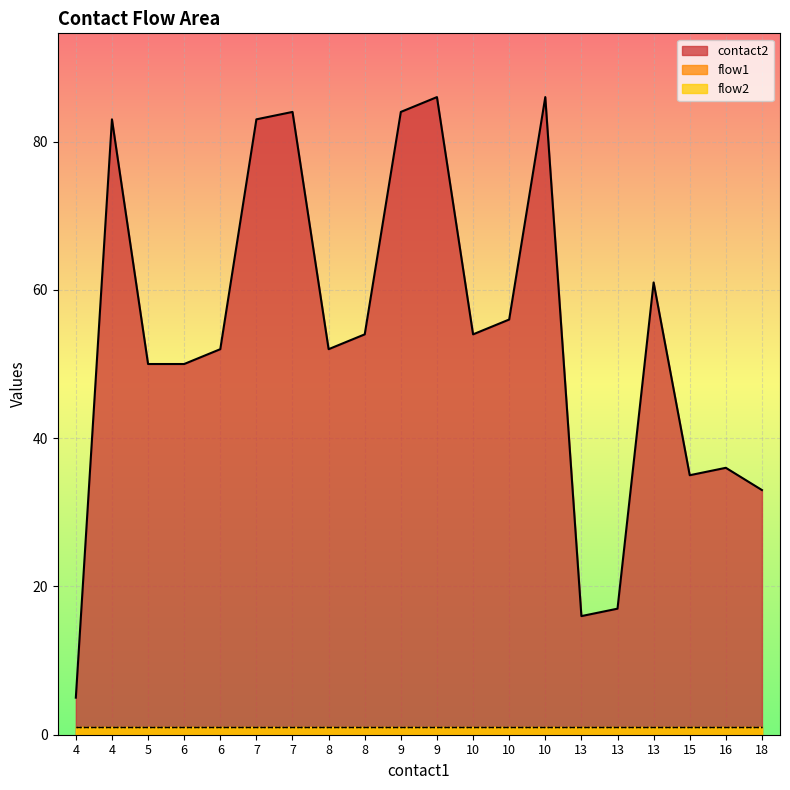

What is the approximate value of flow2 at 13?

1